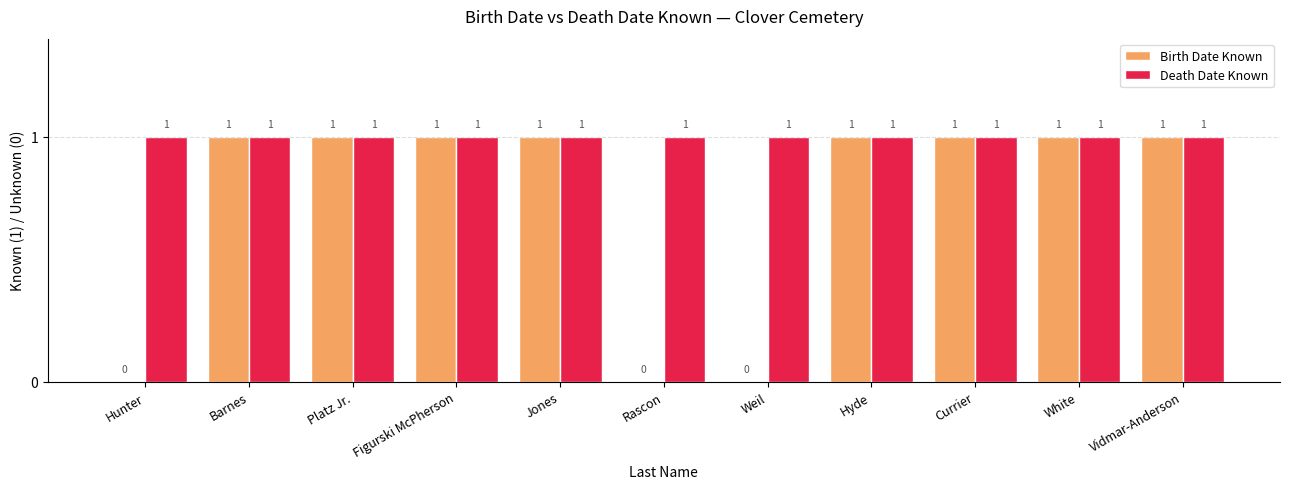

What is the total value across all series at Hunter?

1